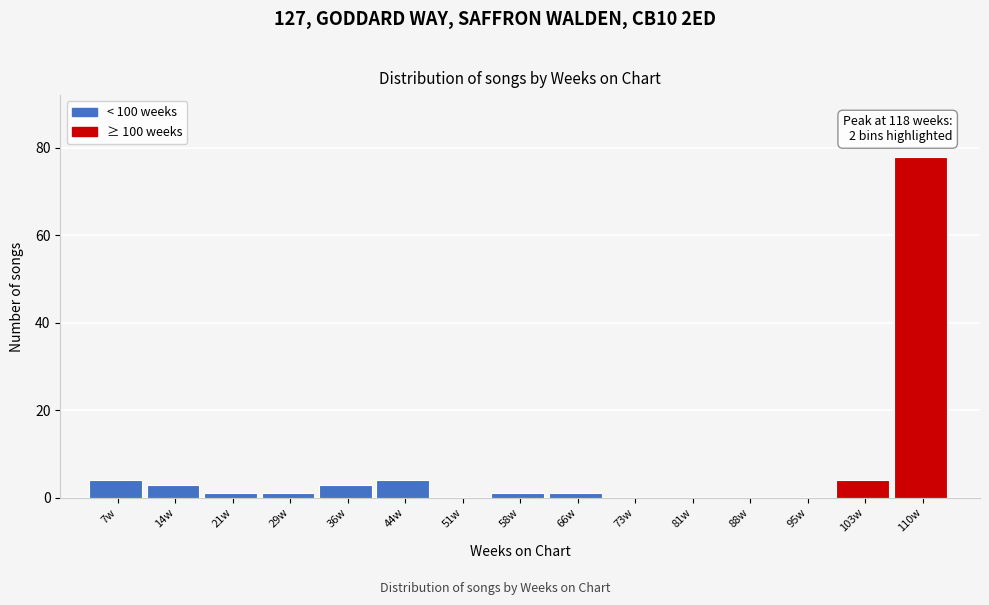

Reading left to right, what are all the values shown in this chart?

7w=4	14w=3	21w=1	29w=1	36w=3	44w=4	51w=0	58w=1	66w=1	73w=0	81w=0	88w=0	95w=0	103w=4	110w=78